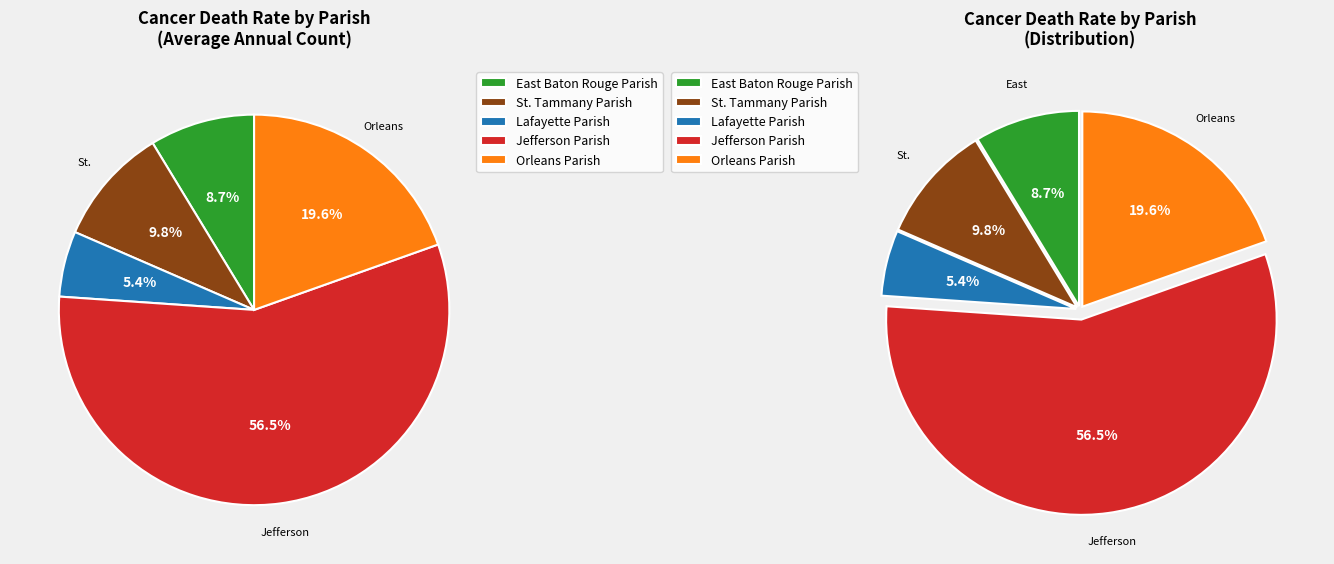

Is there a majority slice in this chart?

Yes